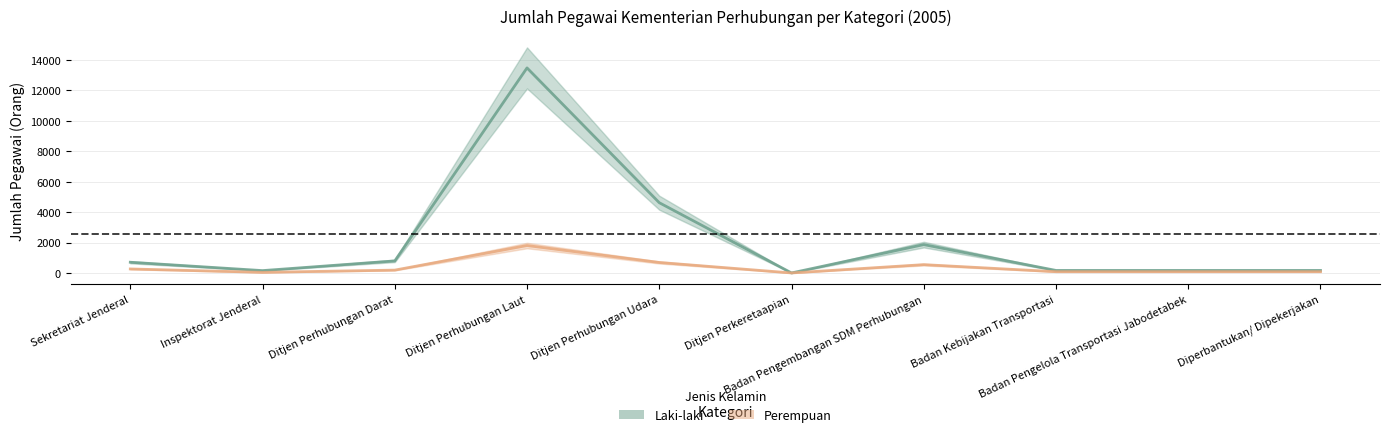

List the labels in order of Perempuan value, smallest first.

Ditjen Perkeretaapian, Inspektorat Jenderal, Badan Kebijakan Transportasi, Badan Pengelola Transportasi Jabodetabek, Diperbantukan/ Dipekerjakan, Ditjen Perhubungan Darat, Sekretariat Jenderal, Badan Pengembangan SDM Perhubungan, Ditjen Perhubungan Udara, Ditjen Perhubungan Laut